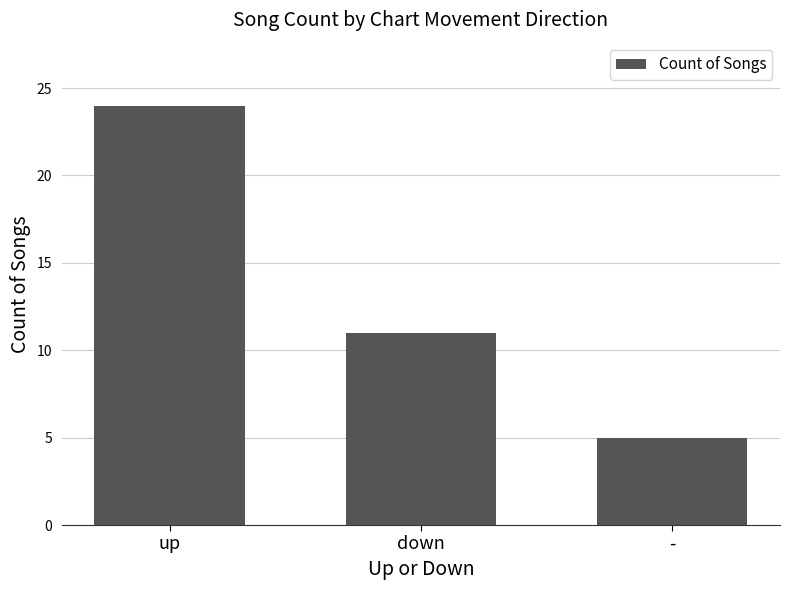

What is the sum of all values?

40